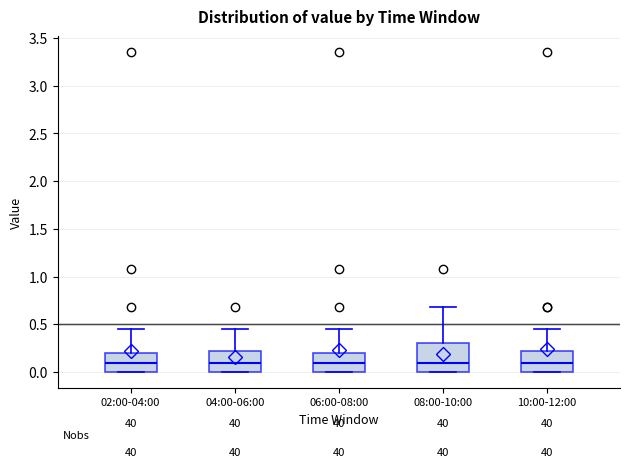

Where is the lower edge of the box for 04:00-06:00 on the y-axis? The values are not printed on the chart, so give them approximately, as read against the axis.

0.00